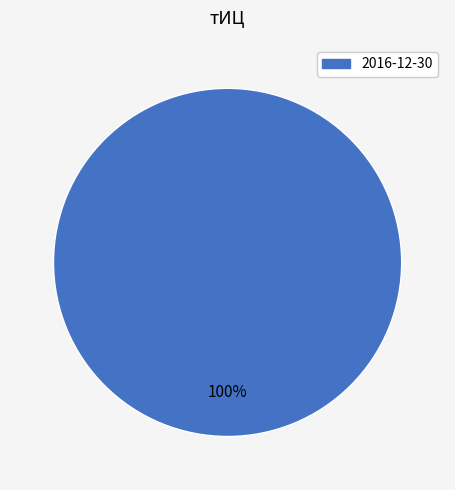

Is there a majority slice in this chart?

Yes